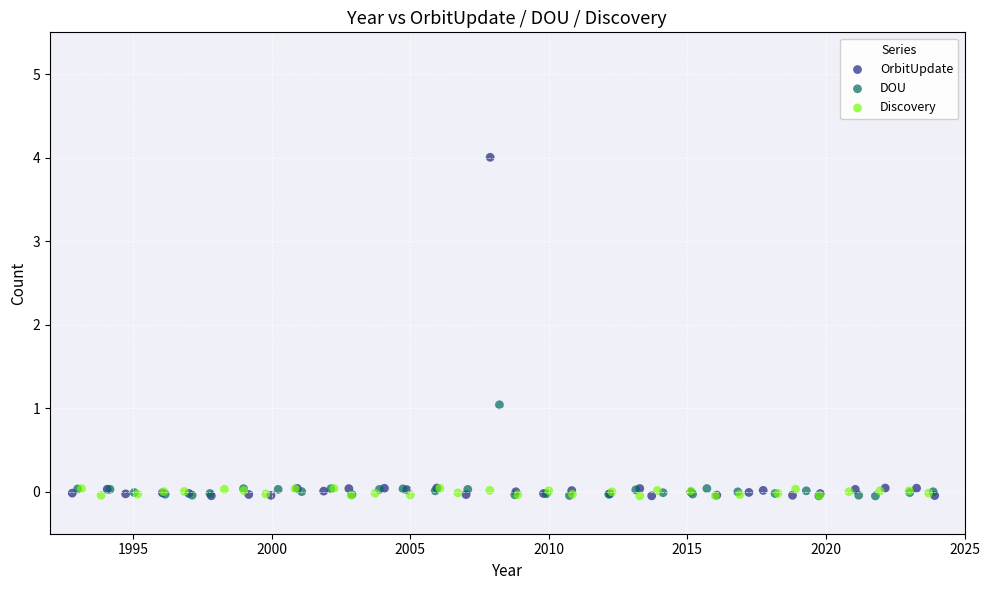

Which series has the largest Y range (max minus min)?

OrbitUpdate